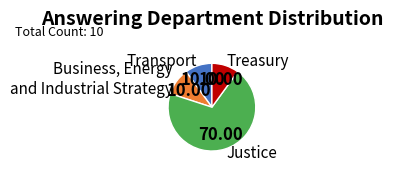

What is the ratio of the value at Transport to the value at Treasury?

1.0